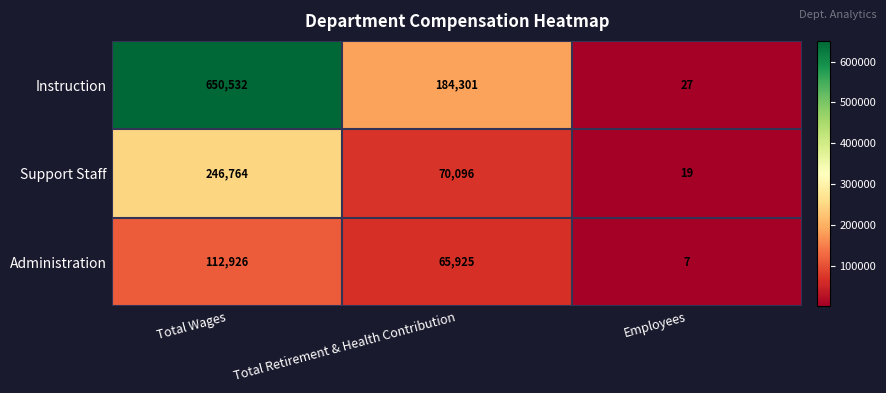

The Instruction series shows 650532 at Total Wages. True or false?

True